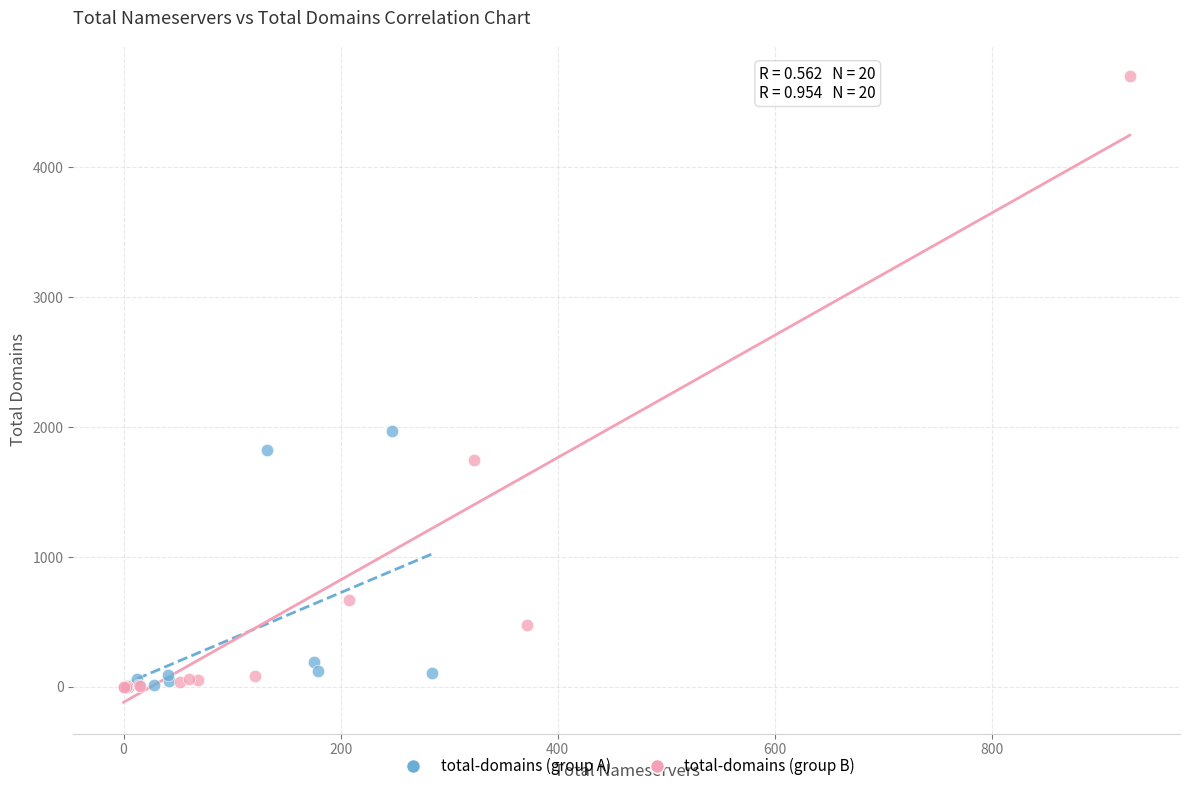

Which series contains the highest Y value?

total-domains (group B)